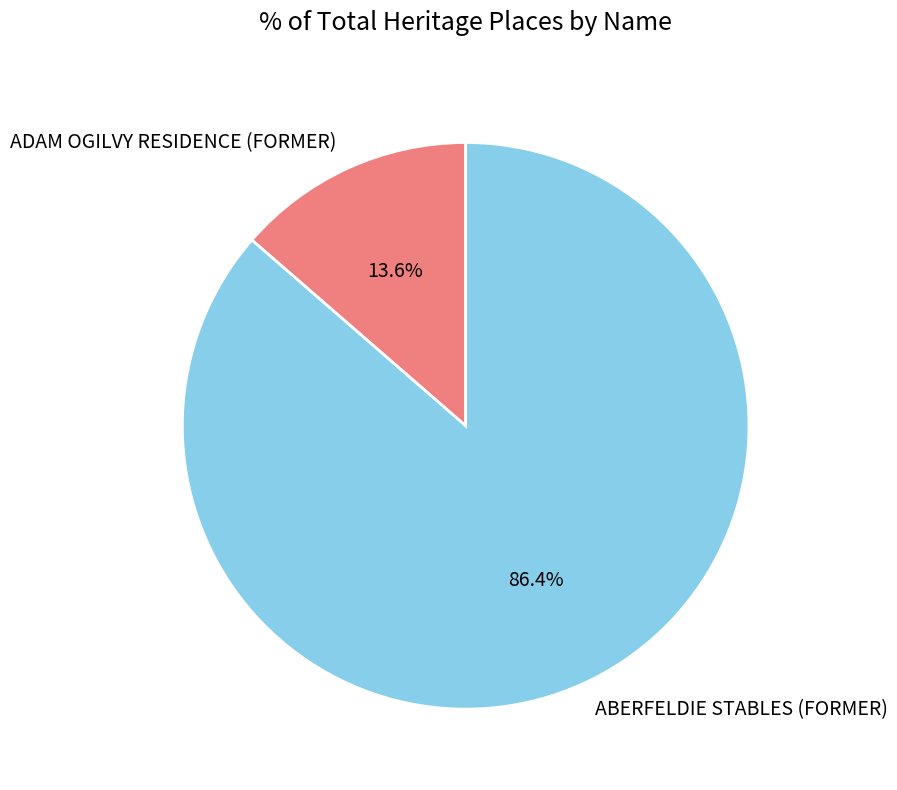

To the nearest percent, what is the difference between the largest and smallest slice percentages?

73%